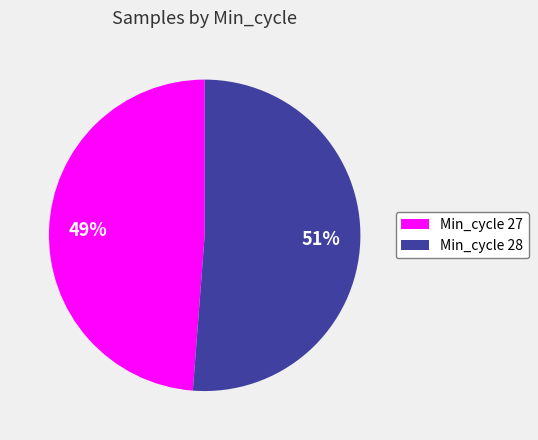

Count the number of slices in the pie.

2